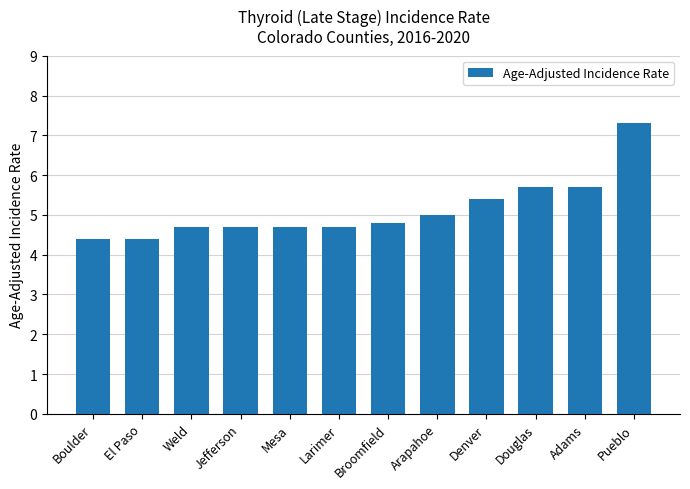

What position from the right is Jefferson?

9